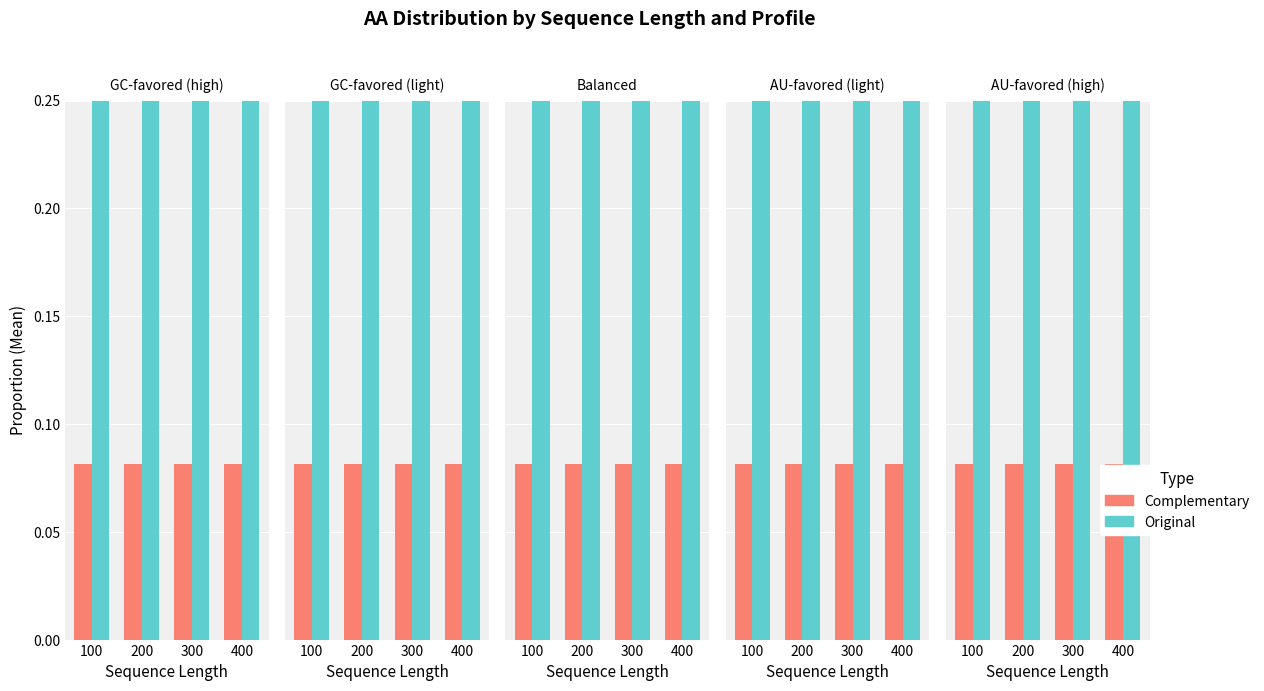

The value of Complementary at 100 is 0.1. True or false?

True